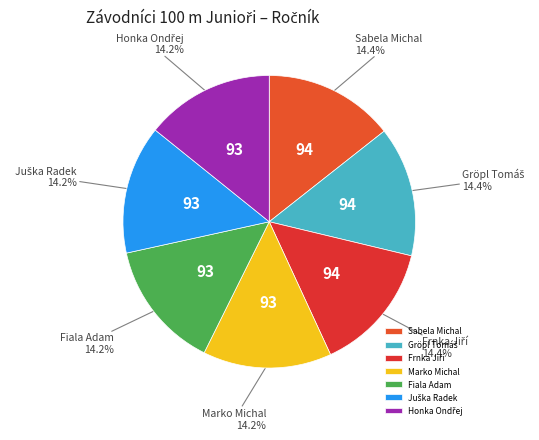

Does Fiala Adam account for over 50% of the chart?

No